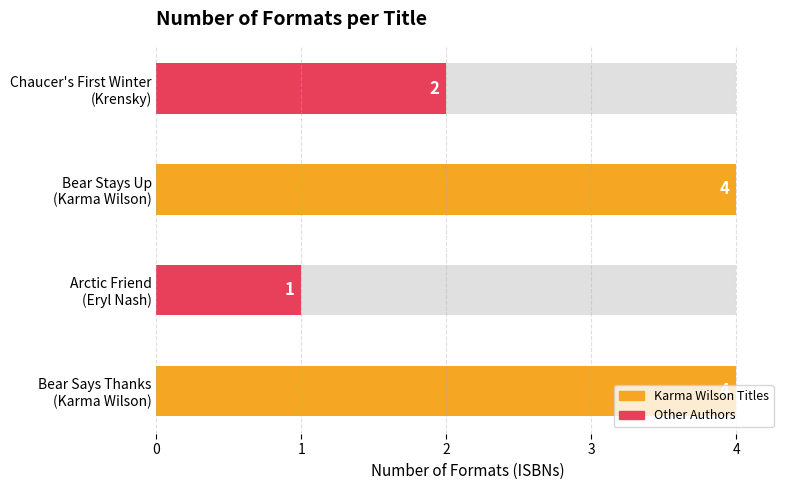

What is the approximate value at 2?

4